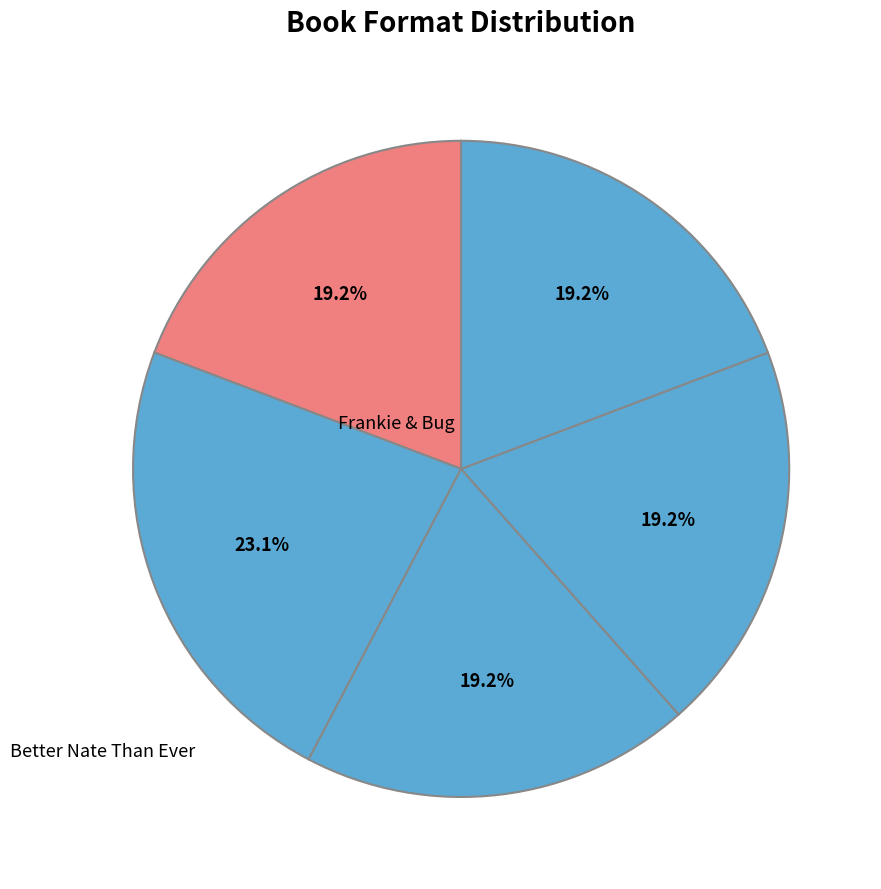

Count the number of slices in the pie.

5